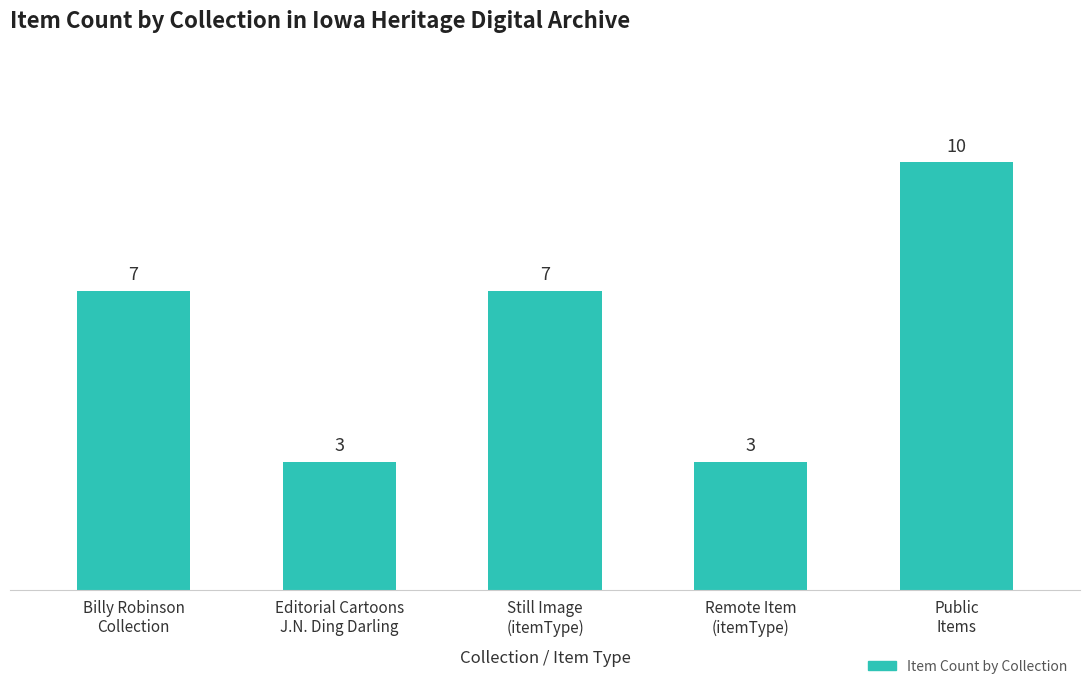

What is the label of the 5th bar from the left?

Public
Items